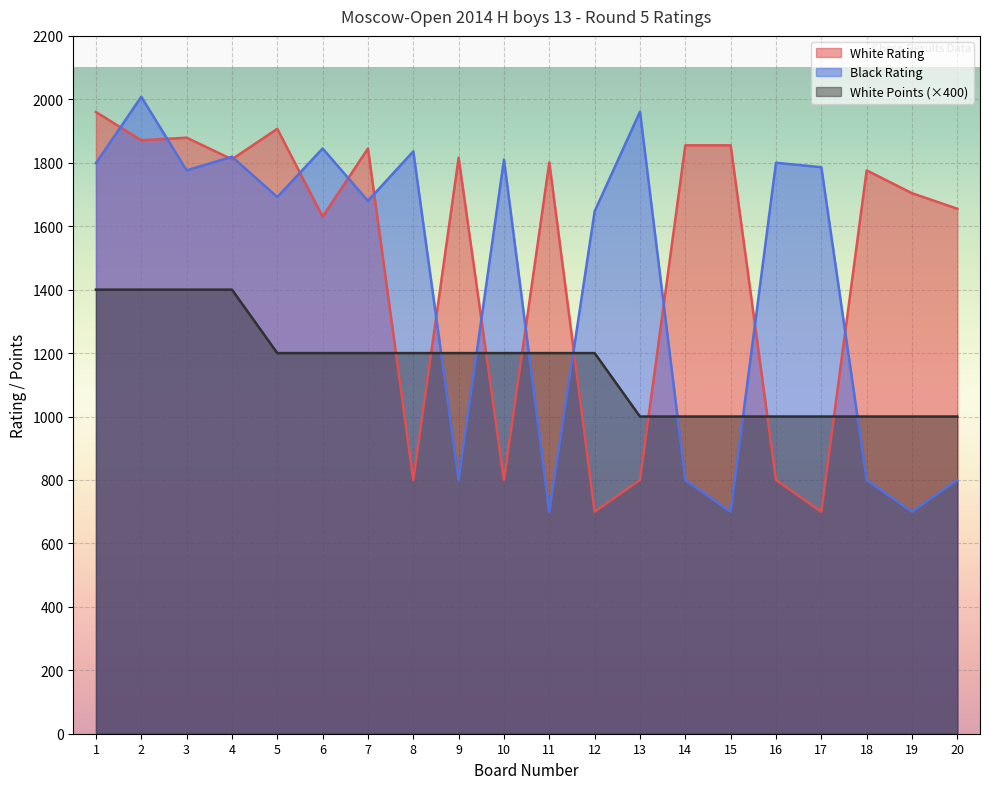

How many data points in White Rating are above 1801?

9